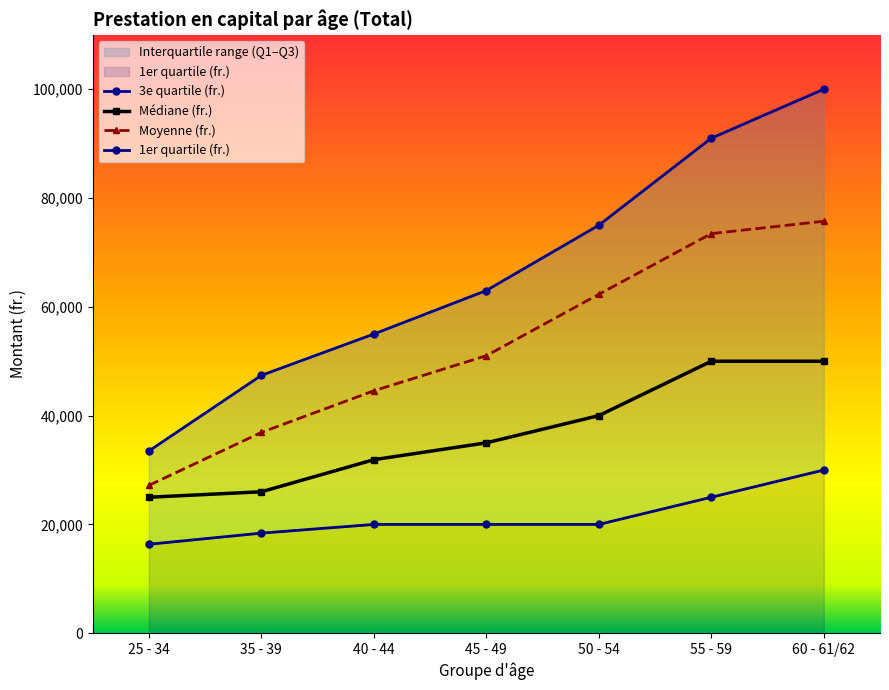

Which has a higher value, 55 - 59 or 35 - 39?

55 - 59